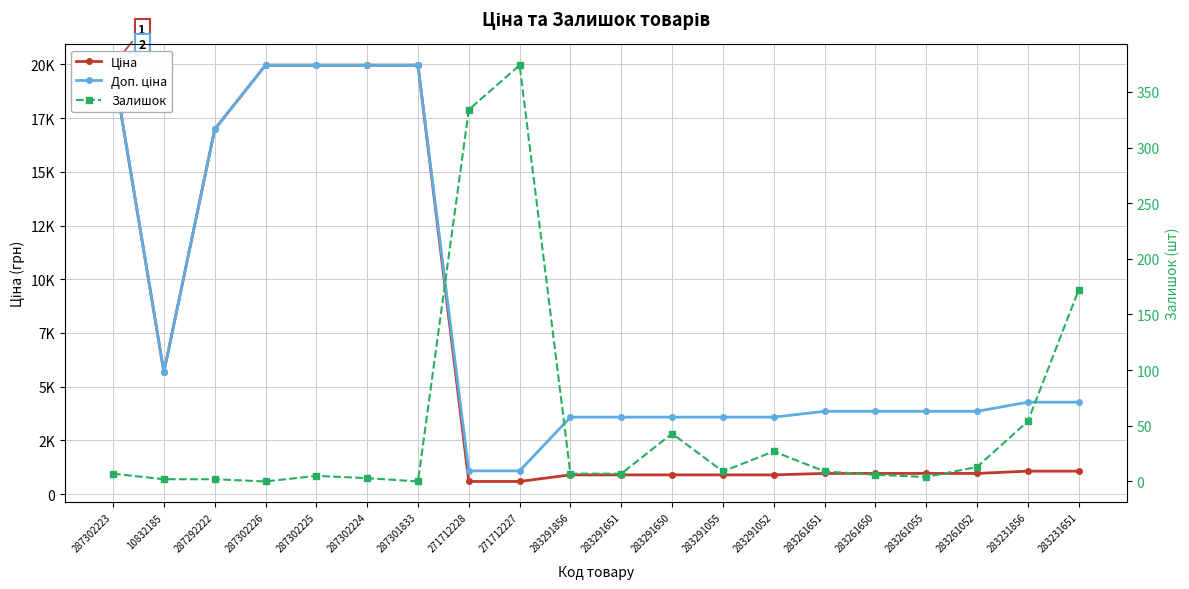

The Доп. ціна series shows 931.4 at 283291650. True or false?

False